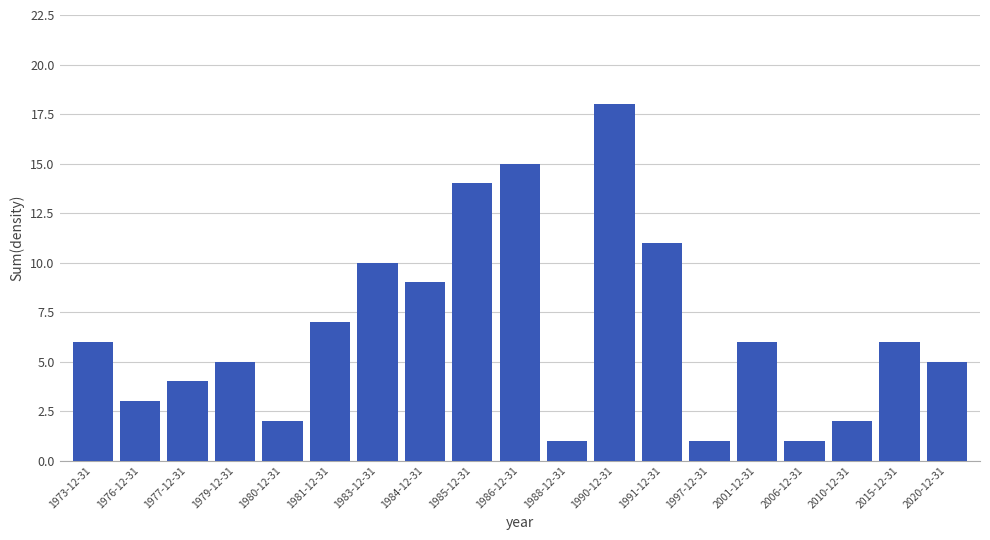

Reading left to right, extract all data points from this chart.

6	3	4	5	2	7	10	9	14	15	1	18	11	1	6	1	2	6	5